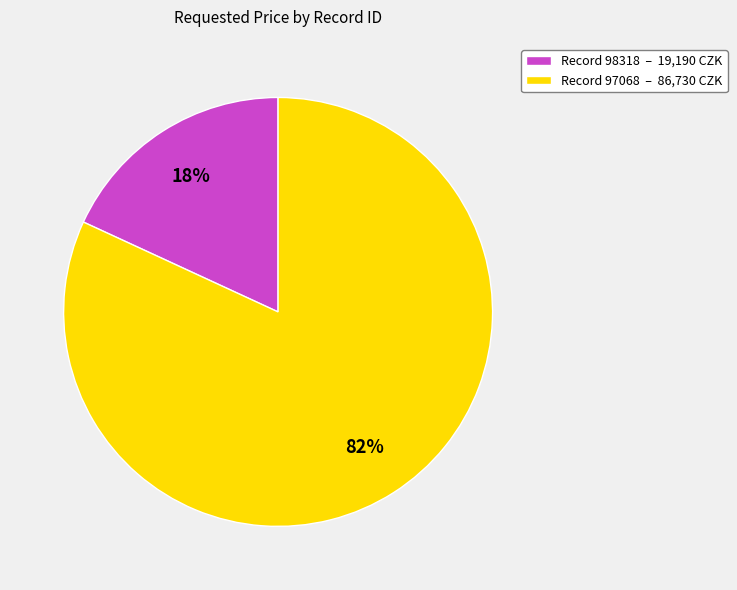

Is there any slice that represents more than half of the pie?

Yes